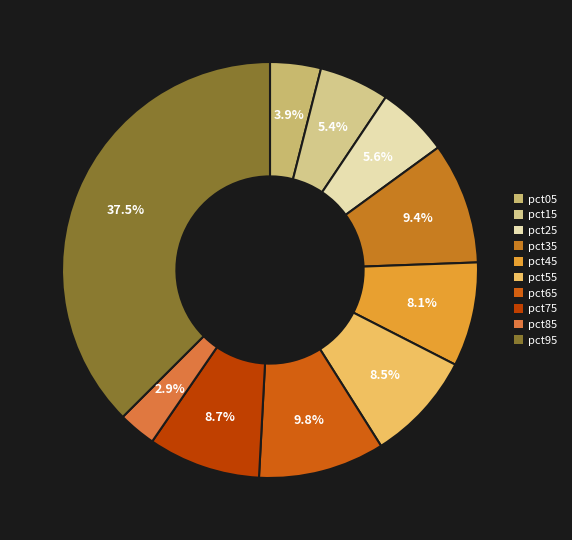

What is the total percentage of pct35 and pct65?

19.2%